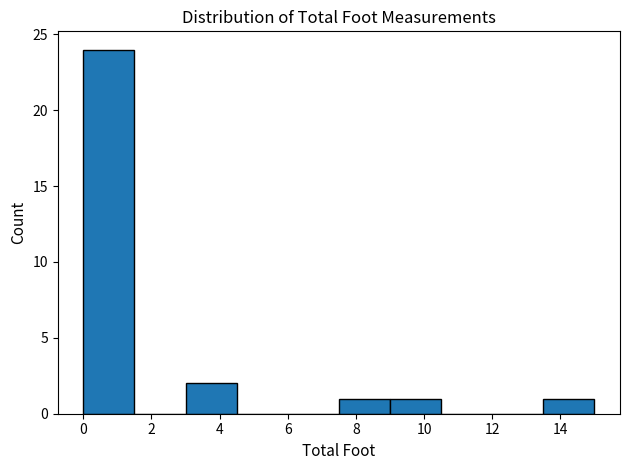

Which range on the x-axis has the tallest bar?

0.0 to 1.5